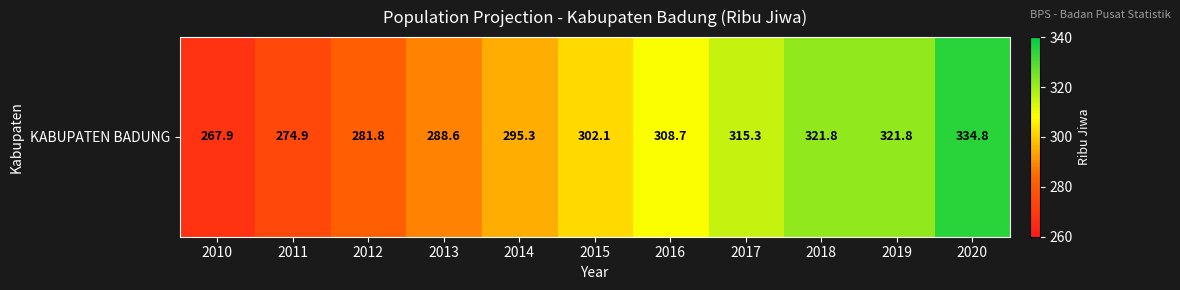

What is the average value?

301.2